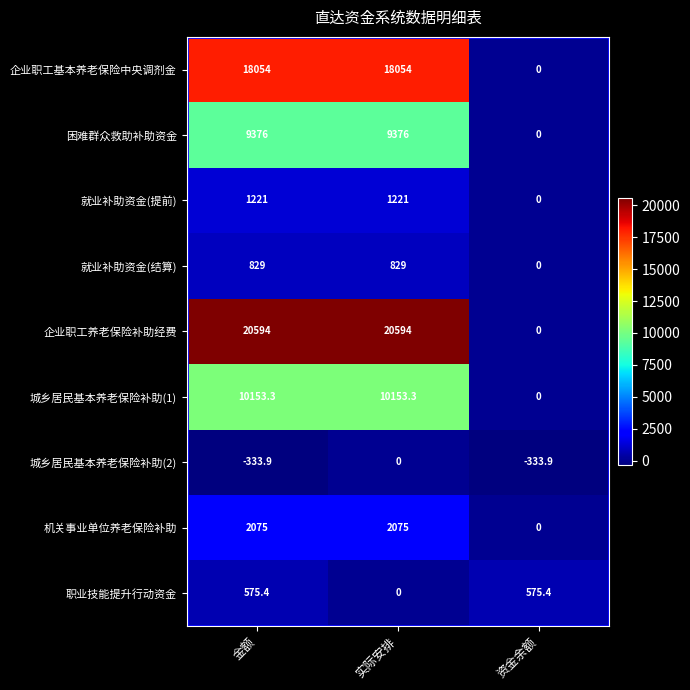

What is the average value of the 机关事业单位养老保险补助 series?

1383.3